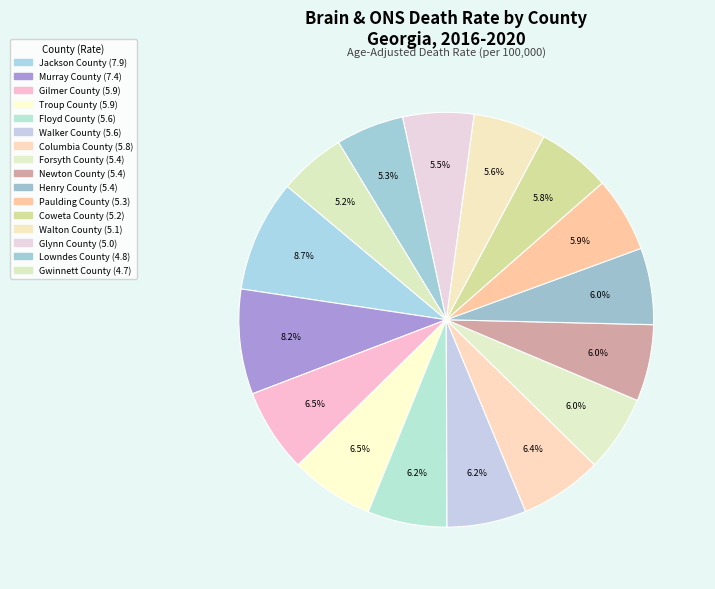

To the nearest percent, what portion does Walton County represent?

6%